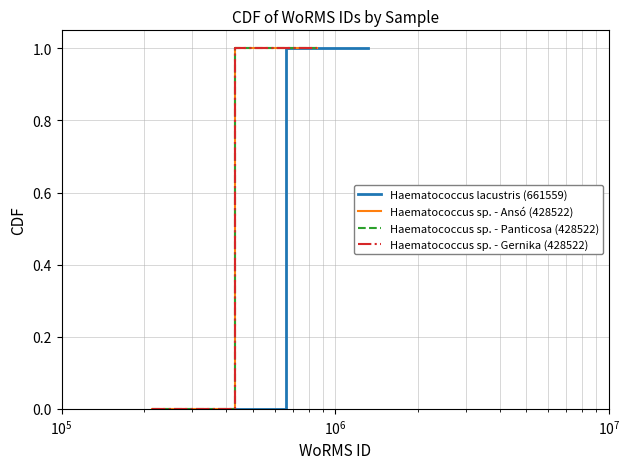

Count the number of categories in the chart.

3